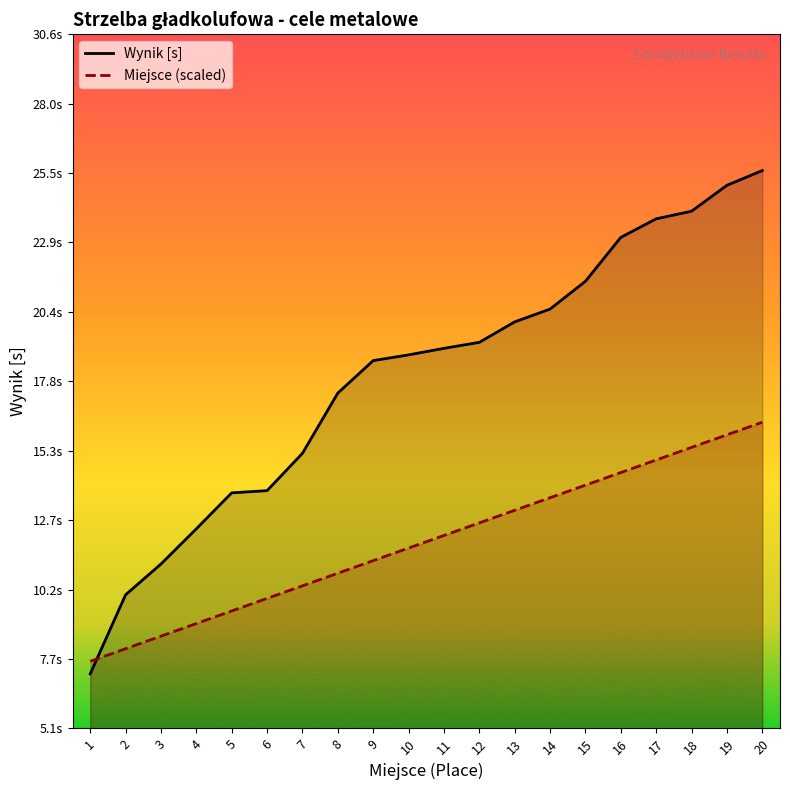

Is it true that Wynik [s] equals 14.9 at 2?

False